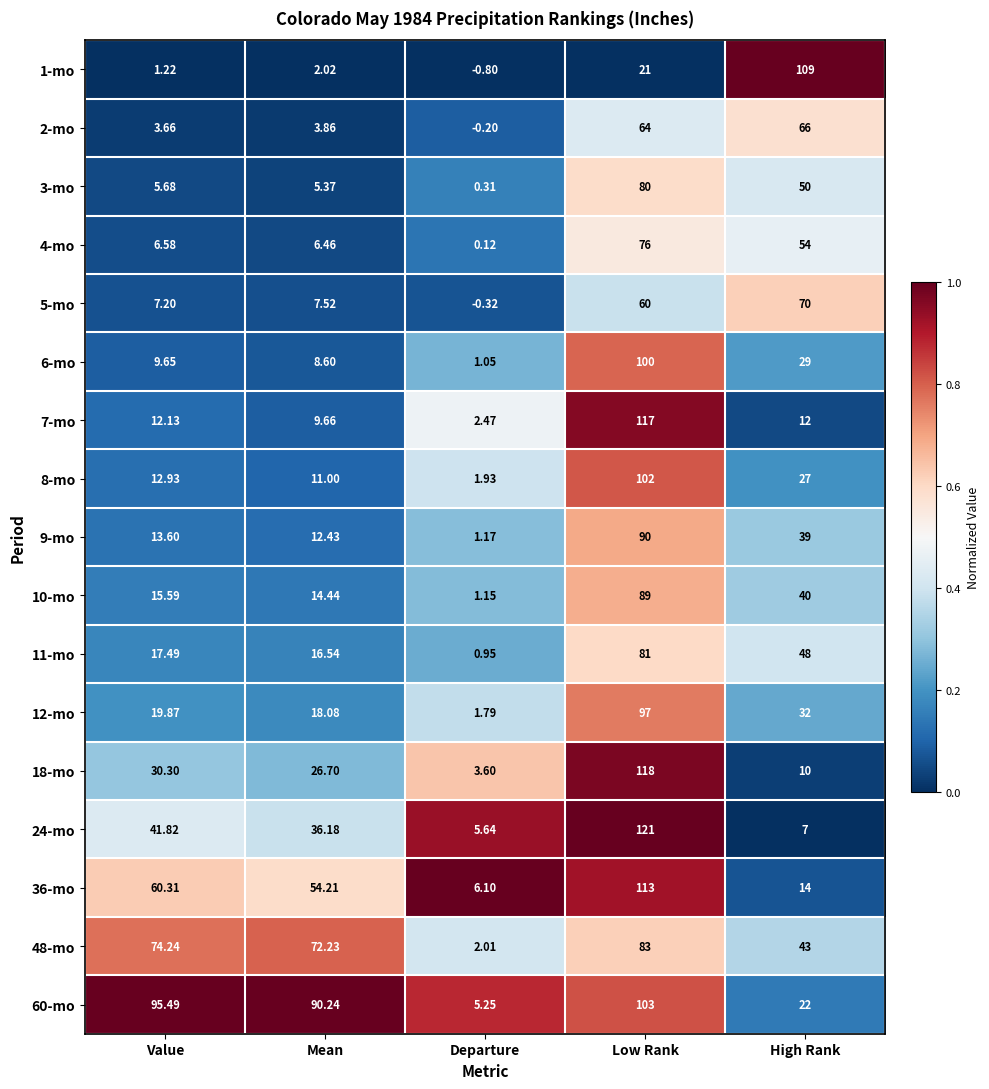

Which label corresponds to the largest value in the chart?

Low Rank